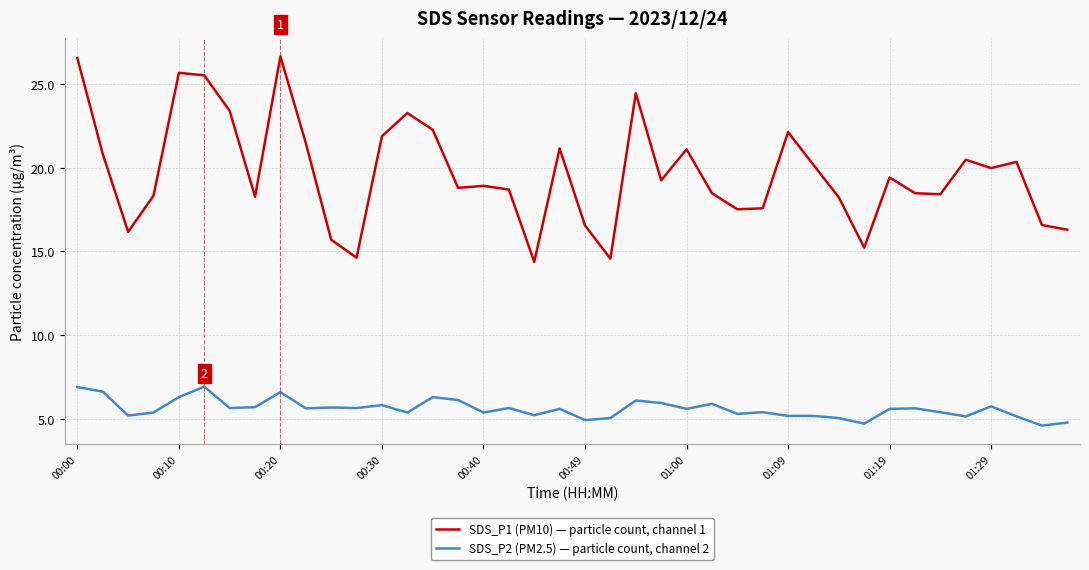

True or false: SDS_P1 (PM10) — particle count, channel 1 and SDS_P2 (PM2.5) — particle count, channel 2 intersect in this chart.

False